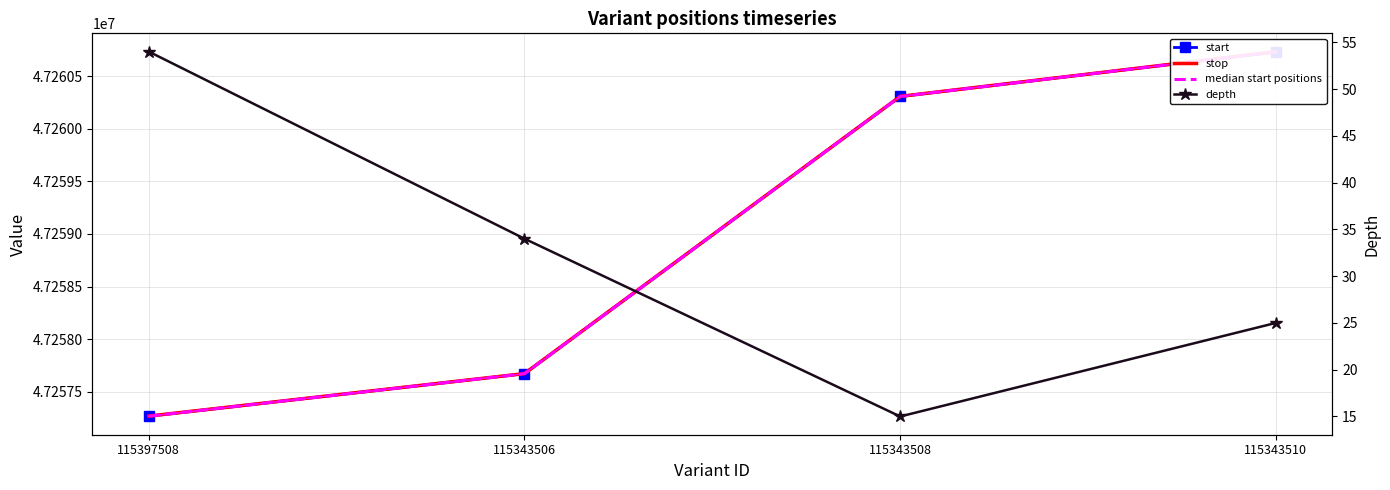

How many data points in stop are less than 47260307?

2